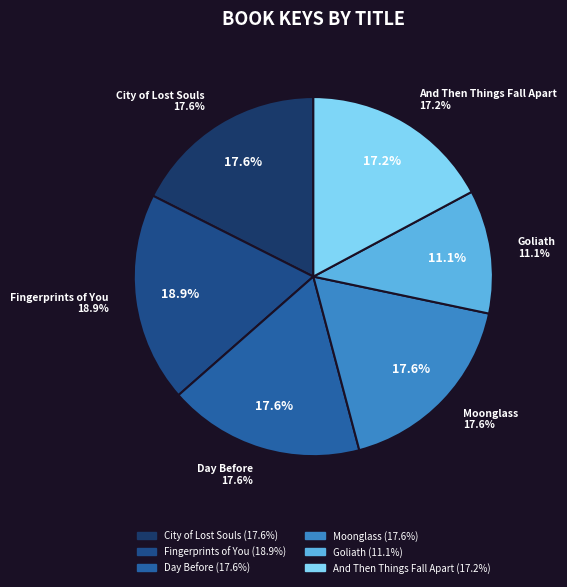

Does any single category account for the majority?

No